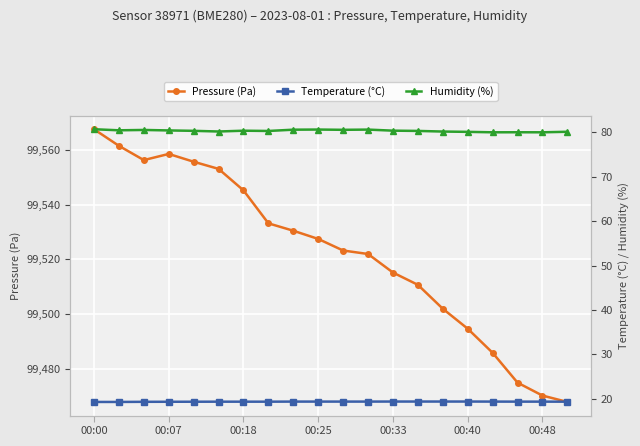

True or false: Pressure (Pa) and Humidity (%) cross at least once.

False